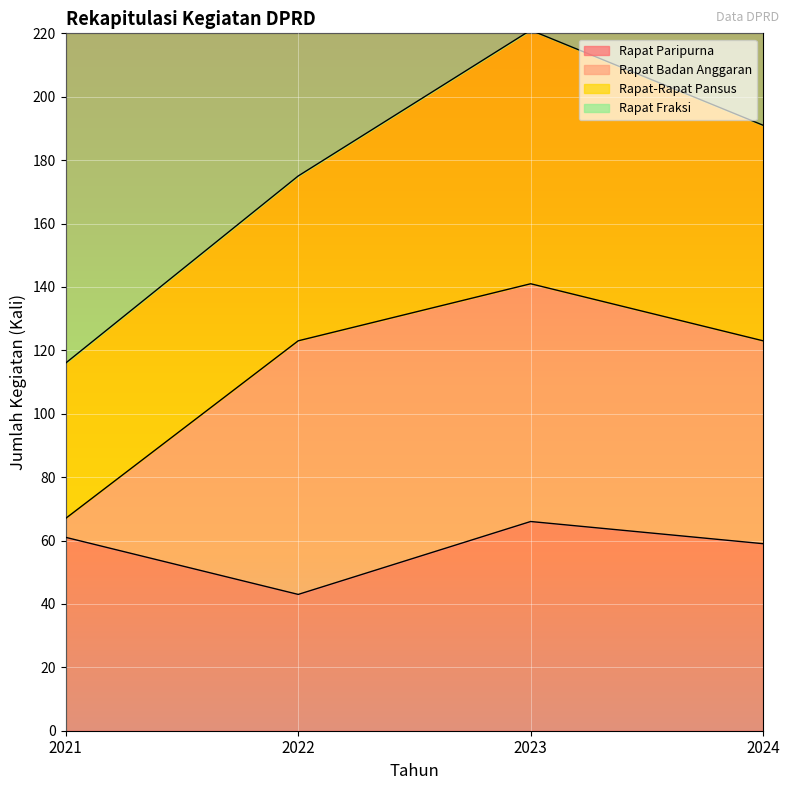

The value of Rapat Paripurna at 2023 is 21. True or false?

False